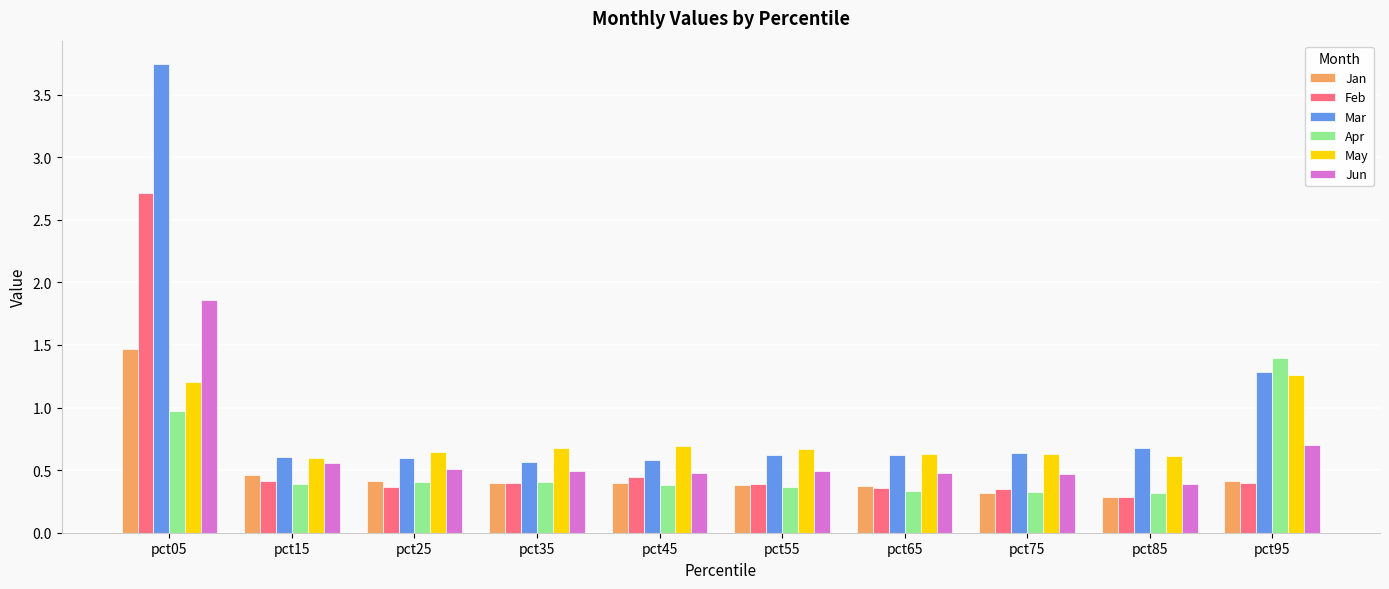

Which series has the largest range (max minus min)?

Mar